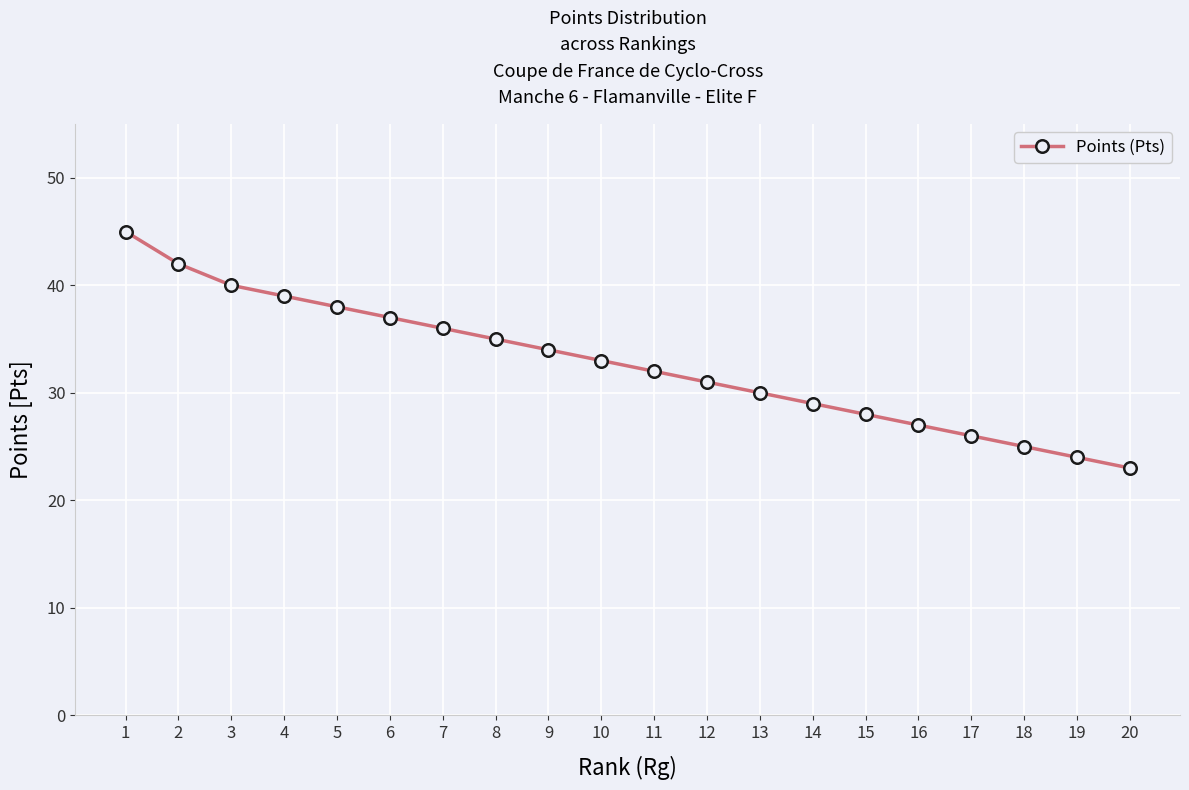

Is it true that the value at 20 is 23?

True